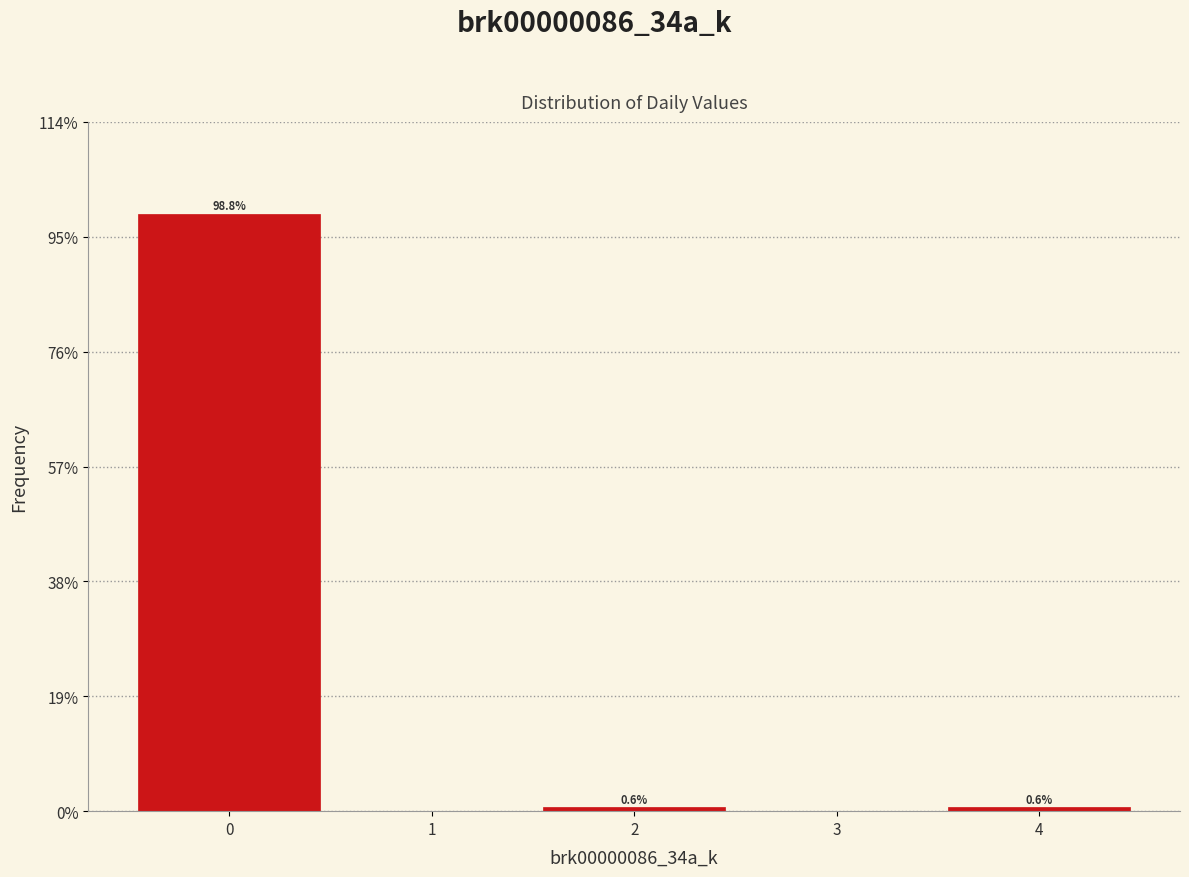

Which range on the x-axis has the tallest bar?

-0.5 to 0.5